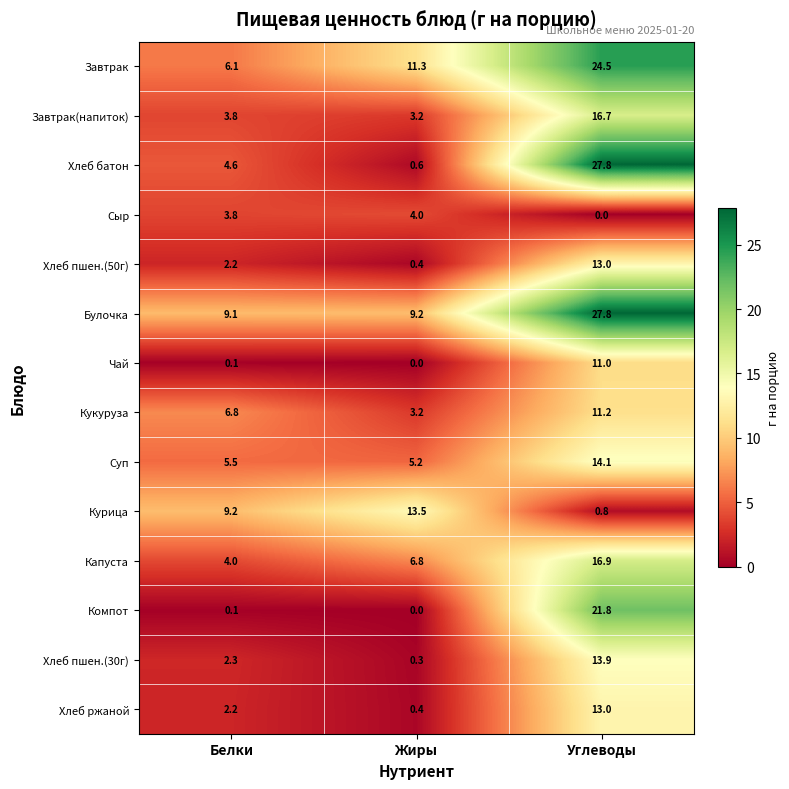

Which series has the largest range (max minus min)?

Хлеб батон